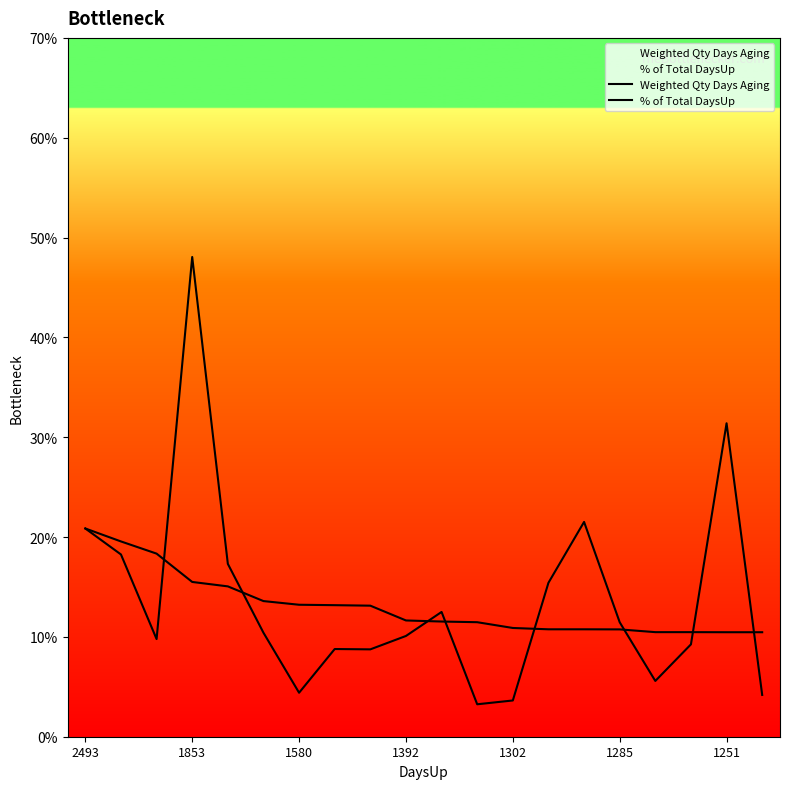

Rank the series at 19 from lowest to highest value.

Weighted Qty Days Aging, % of Total DaysUp